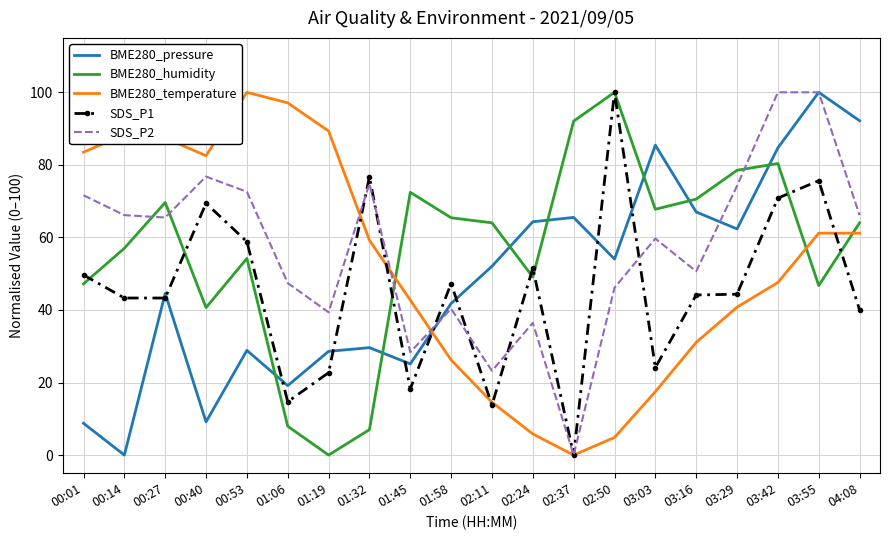

Is the value of BME280_temperature at 02:11 greater than the value of BME280_pressure at 03:03?

No